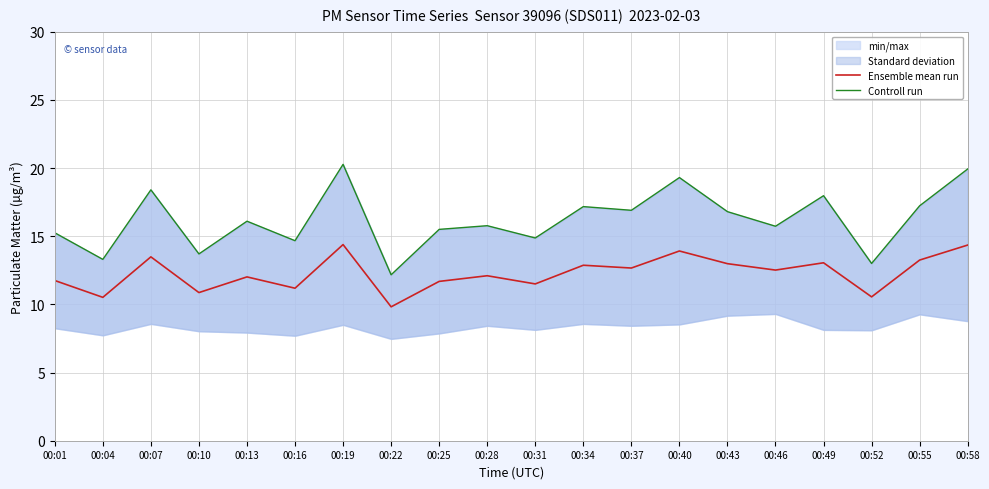

List the series in order of their peak value, highest first.

Controll run, Ensemble mean run